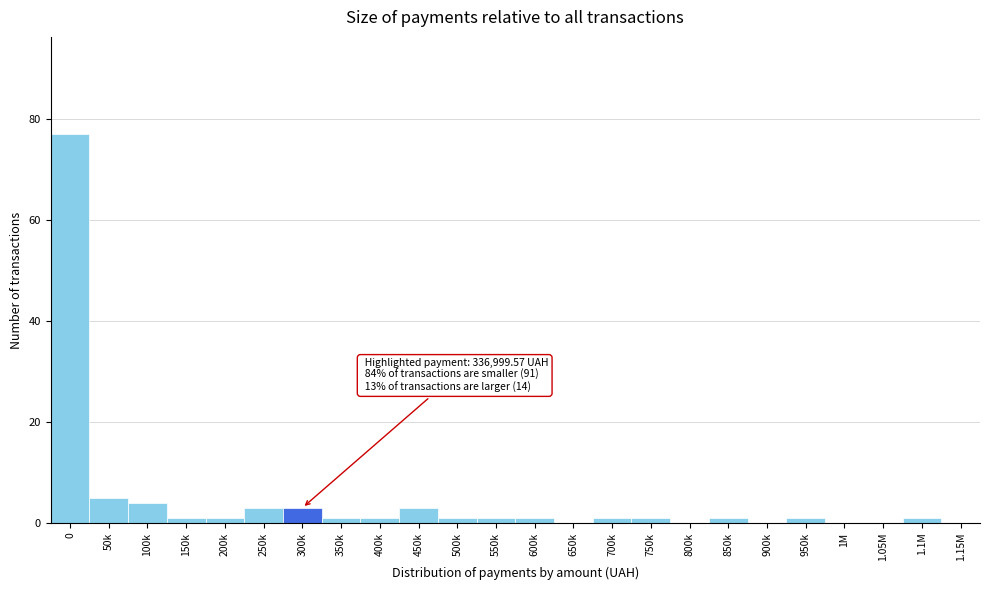

Reading left to right, list all the values displayed in this chart.

0=77	50k=5	100k=4	150k=1	200k=1	250k=3	300k=3	350k=1	400k=1	450k=3	500k=1	550k=1	600k=1	650k=0	700k=1	750k=1	800k=0	850k=1	900k=0	950k=1	1M=0	1.05M=0	1.1M=1	1.15M=0